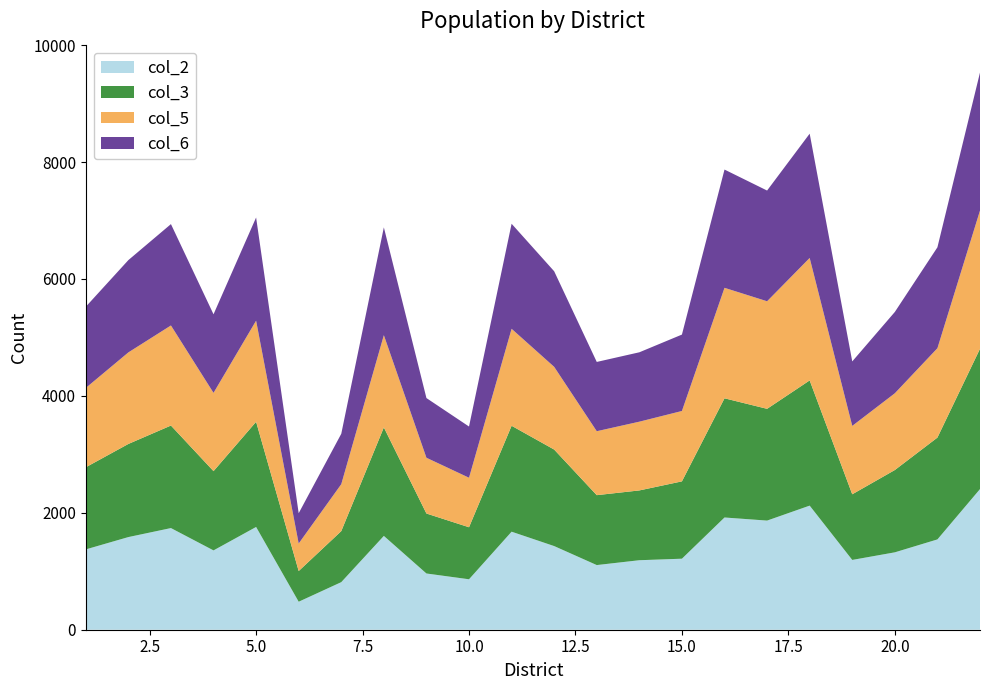

What is the lowest value of the col_2 series?

479